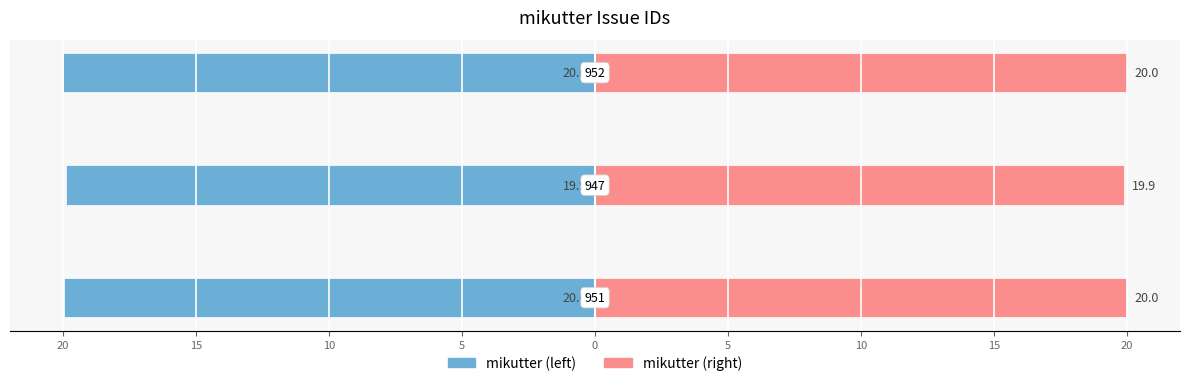

Reading left to right, transcribe all the data shown in this chart.

mikutter (left): 25=-20.0	20=-19.9	15=-20.0
mikutter (right): 25=20.0	20=19.9	15=20.0